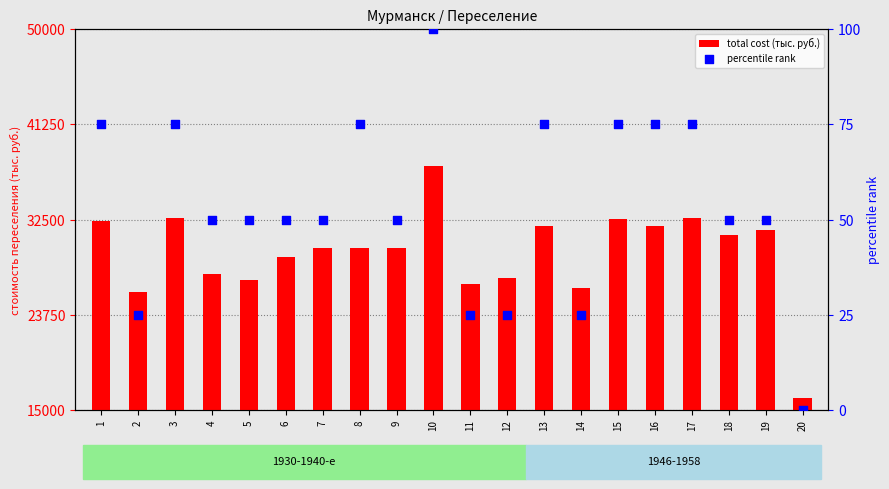

At how many categories does at least one series exceed 1174?

20